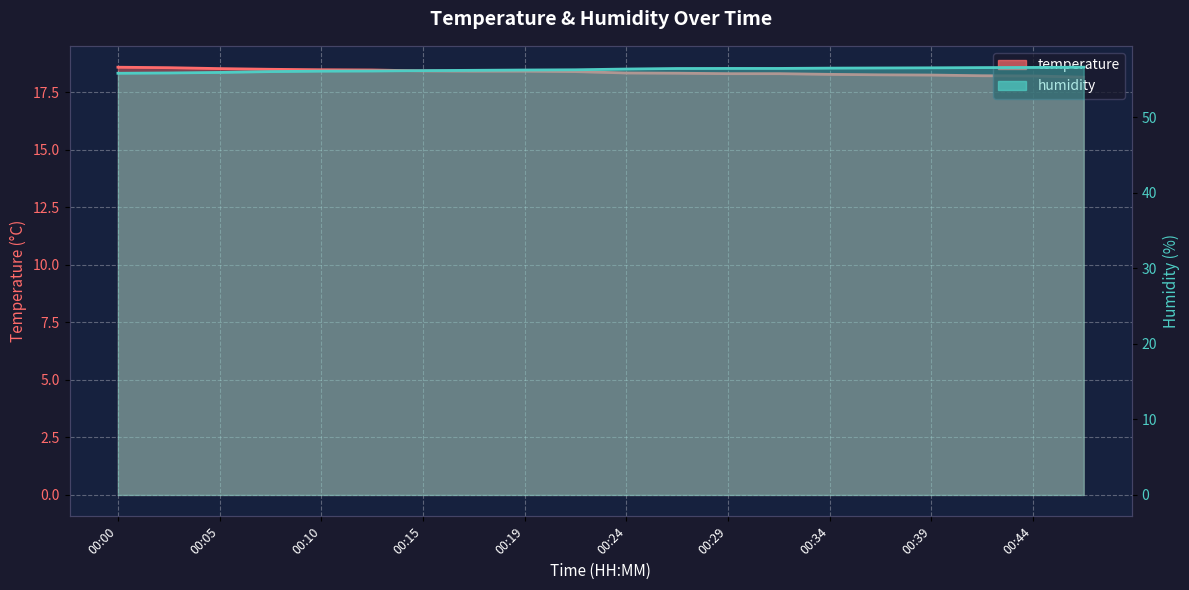

Is it true that temperature equals 9.3 at 00:19?

False